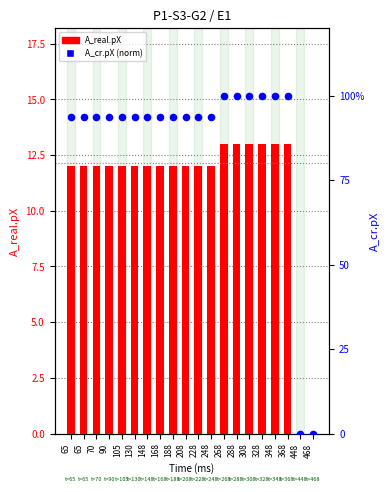

What are all the series names shown in the legend?

A_real.pX, A_cr.pX